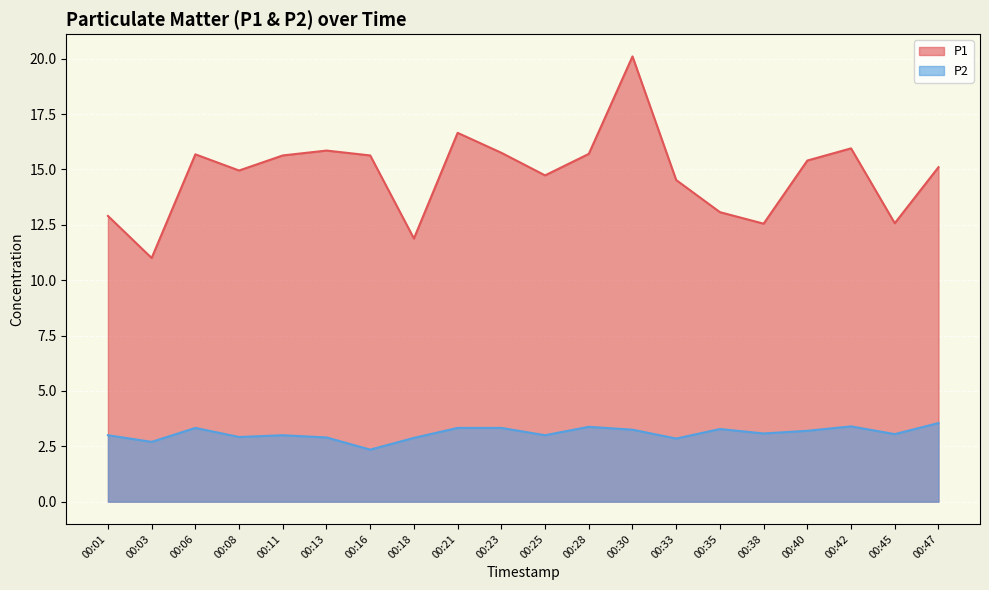

What is the difference between the maximum and second lowest values in the P2 series?

0.8